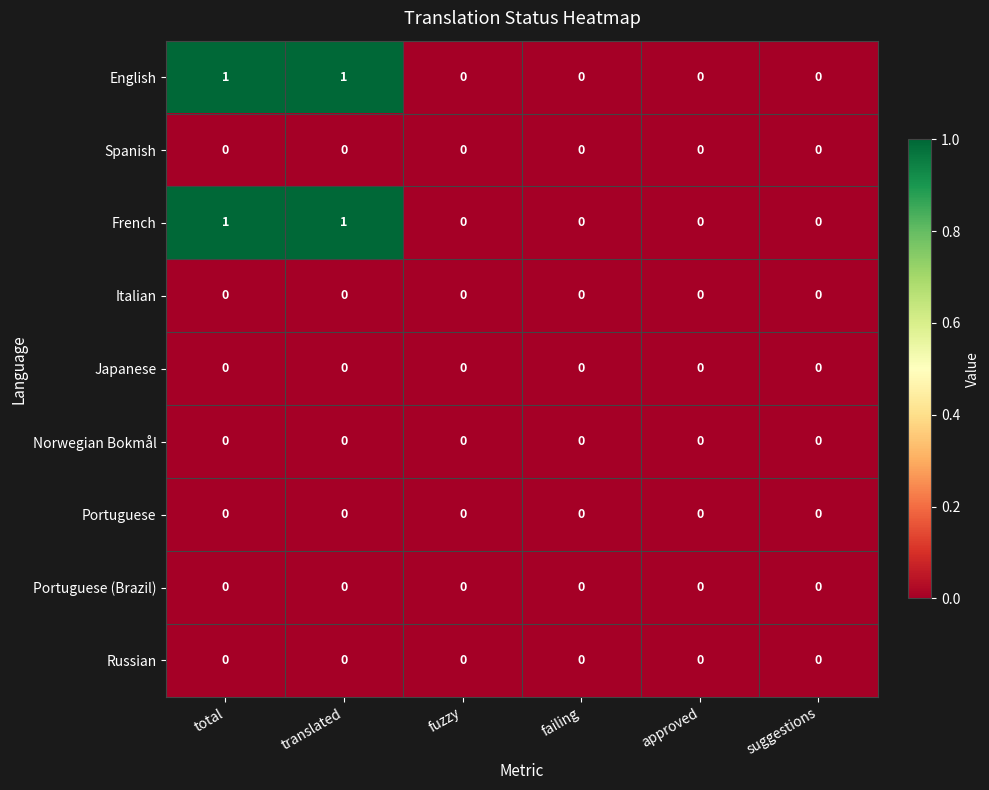

Count the number of data series in this chart.

9